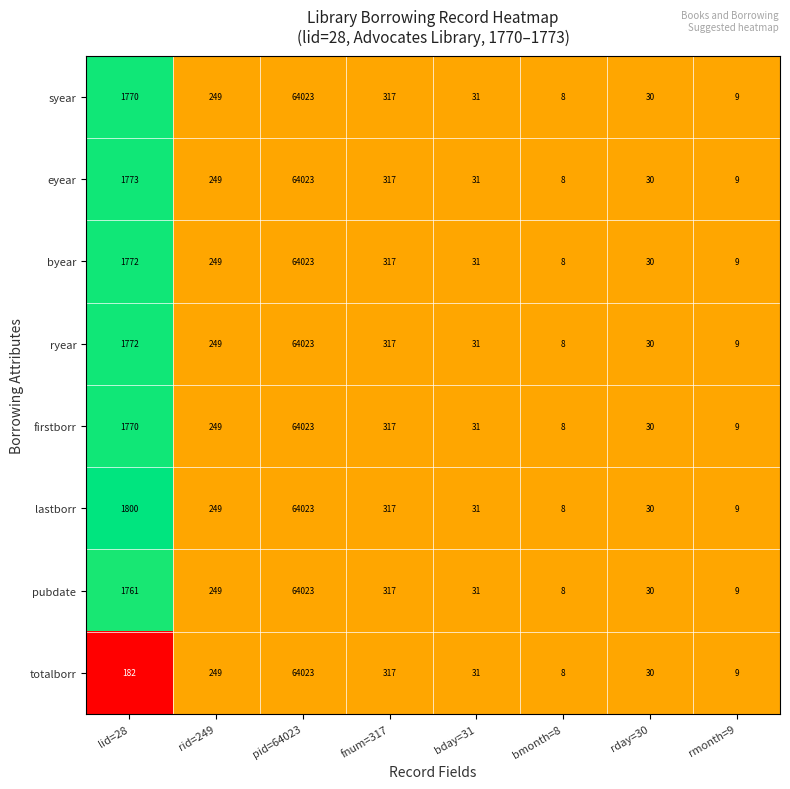

What is the difference between the second highest and minimum values in the eyear series?

1765